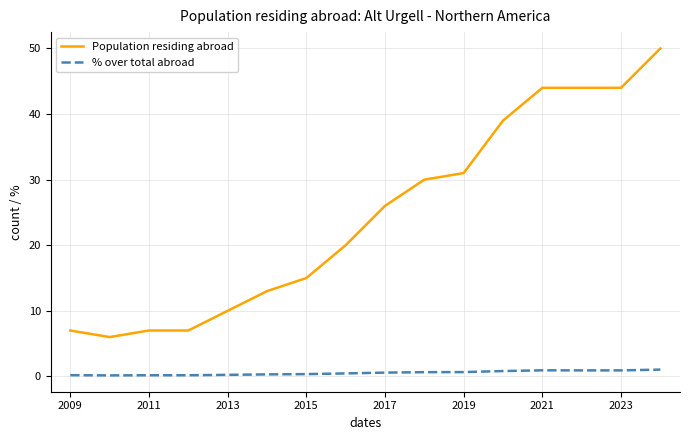

Which series has the largest total across all categories?

Population residing abroad